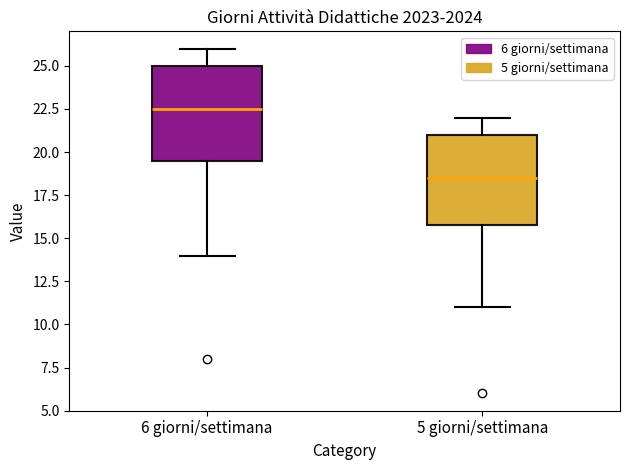

Reading left to right, read every box against the y-axis: the position of its median line, the range the box covers, and the ends of its whiskers. The values are not printed on the chart, so give them approximately, as read against the axis.

6 giorni/settimana: median 22.5, box 19.5 to 25.0, whiskers 14.0 to 26.0
5 giorni/settimana: median 18.5, box 16.0 to 21.0, whiskers 11.0 to 22.0